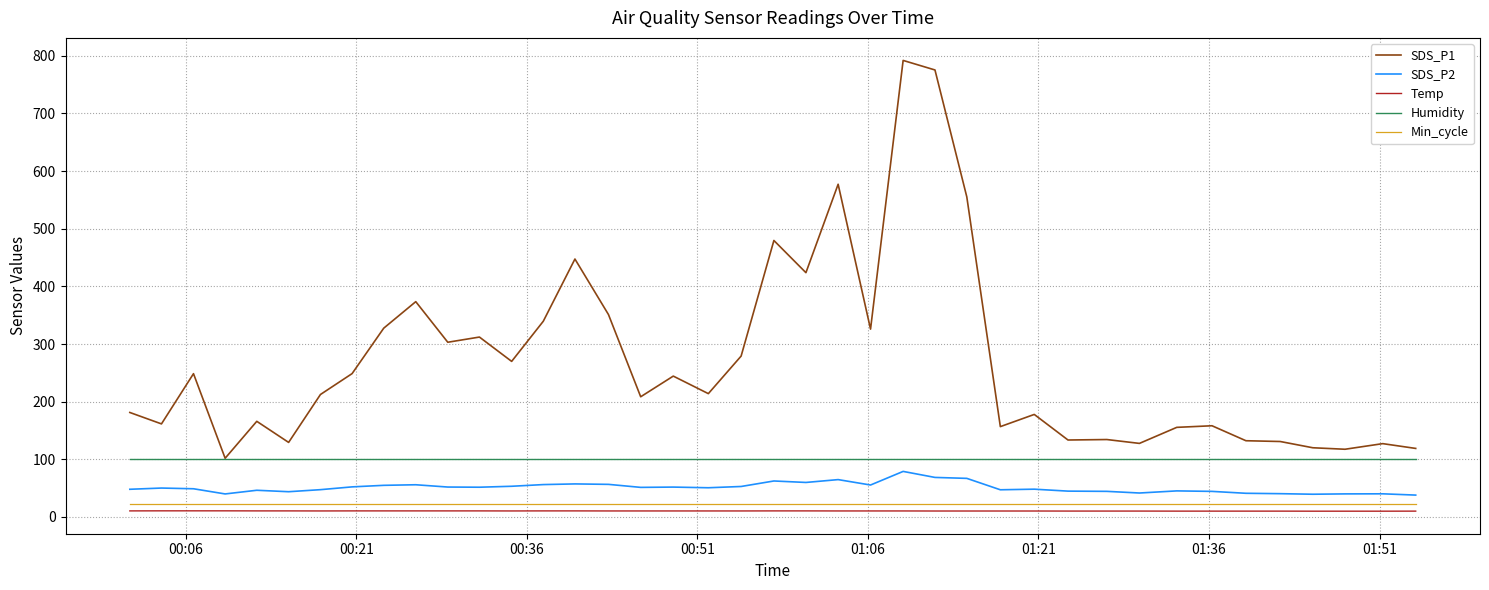

Which series has the widest spread of values?

SDS_P1